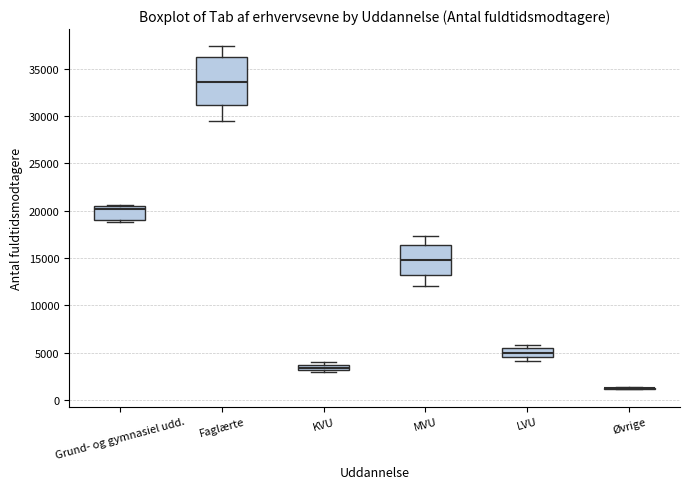

Where is the upper edge of the box for LVU on the y-axis? The values are not printed on the chart, so give them approximately, as read against the axis.

5500